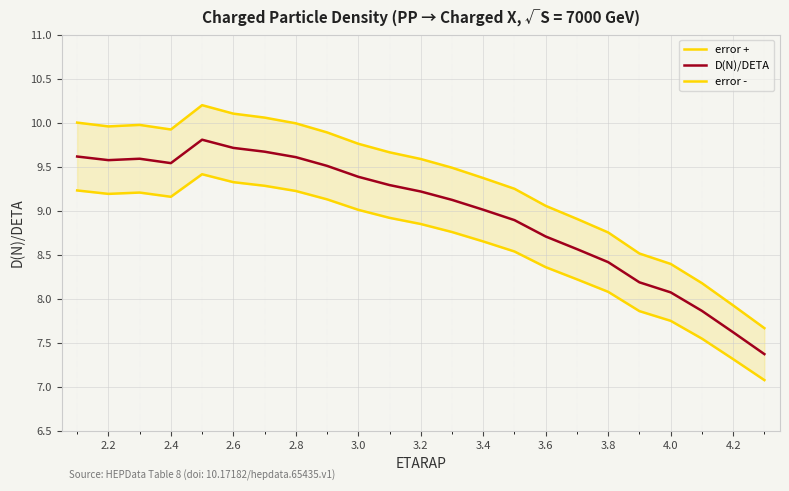

What is the value of the error + point at the 10th from the left?

9.8